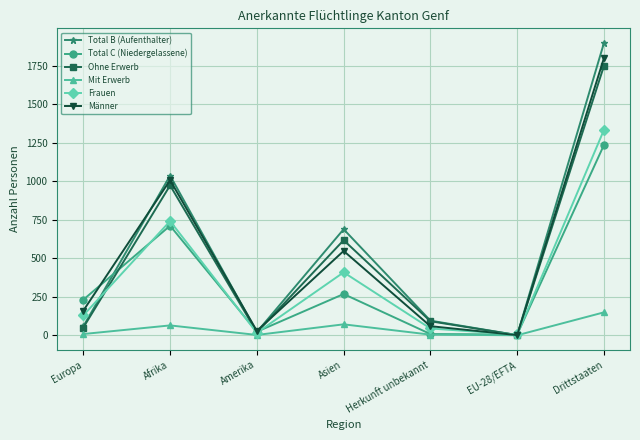

Where is Total B (Aufenthalter) nearest to the value 950?

Afrika